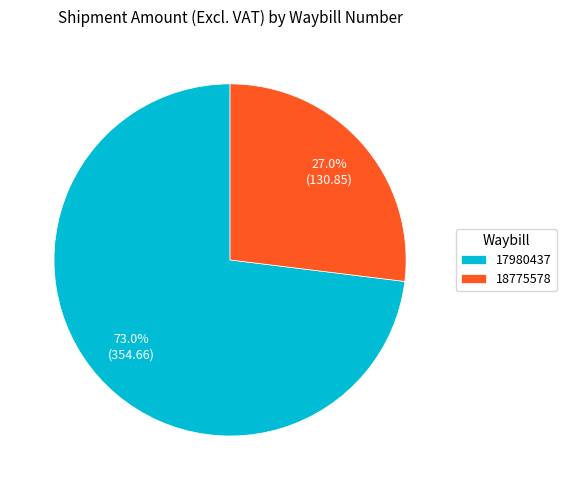

What is the total percentage of 18775578 and 17980437?

100.0%